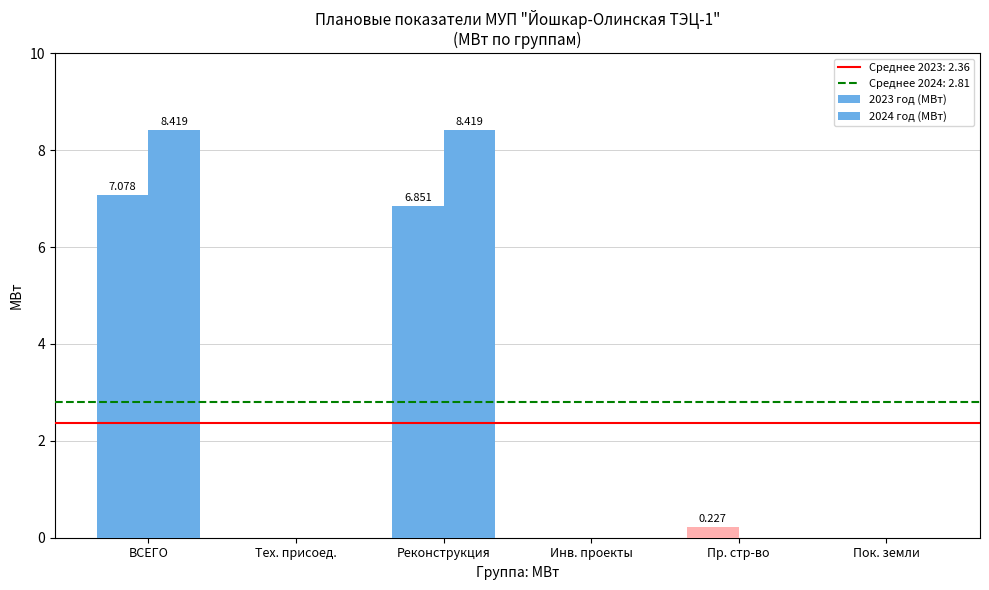

Does the chart contain stacked bars?

No